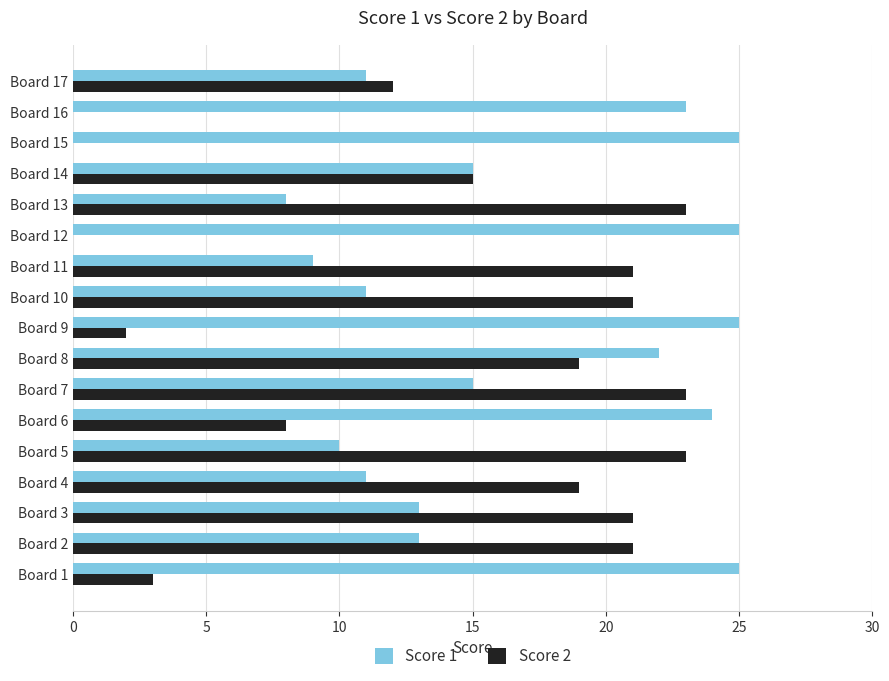

What is the maximum value shown in the chart?

25